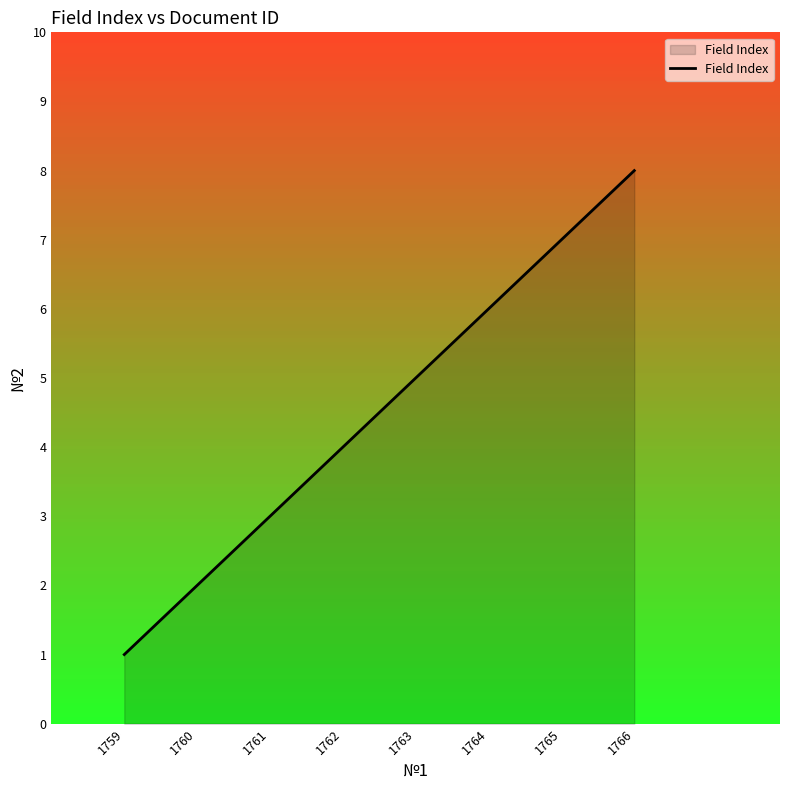

Does the chart have visible grid lines?

No